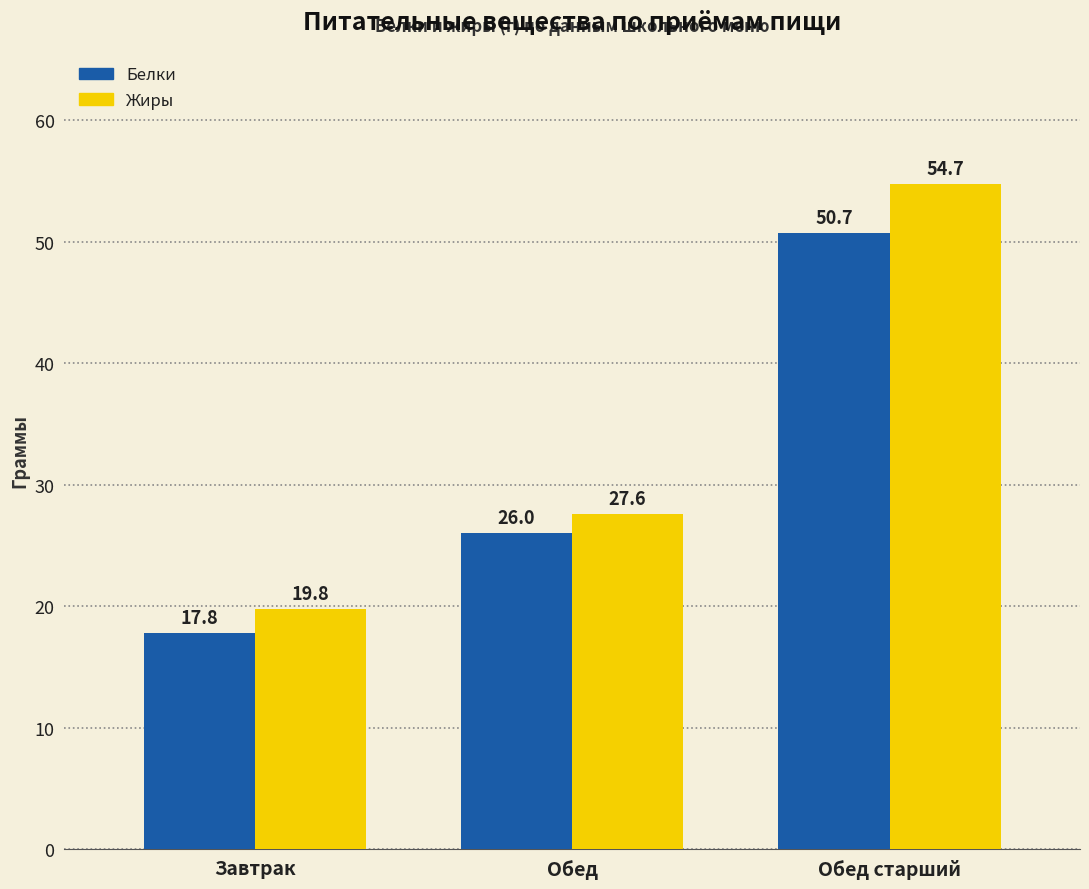

Which series has the largest total across all categories?

Жиры